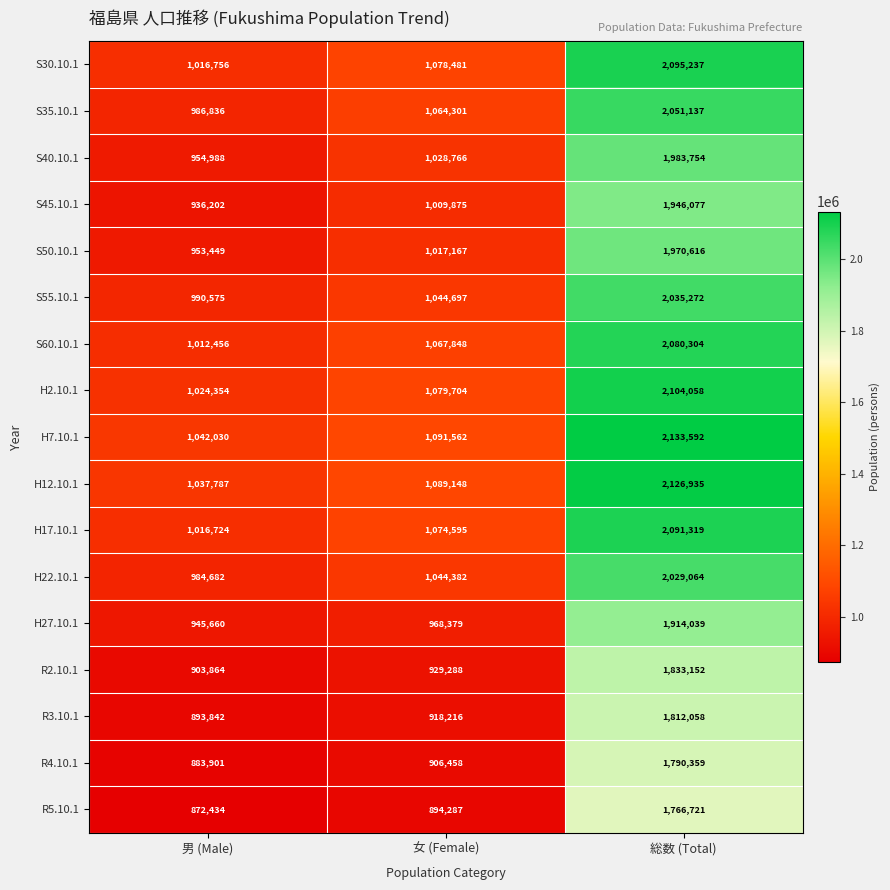

What is the average value of the S45.10.1 series?

1297385